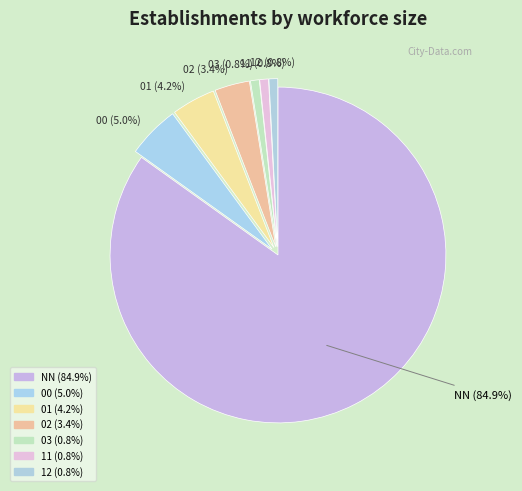

To the nearest percent, what is the difference between the largest and smallest slice percentages?

84%